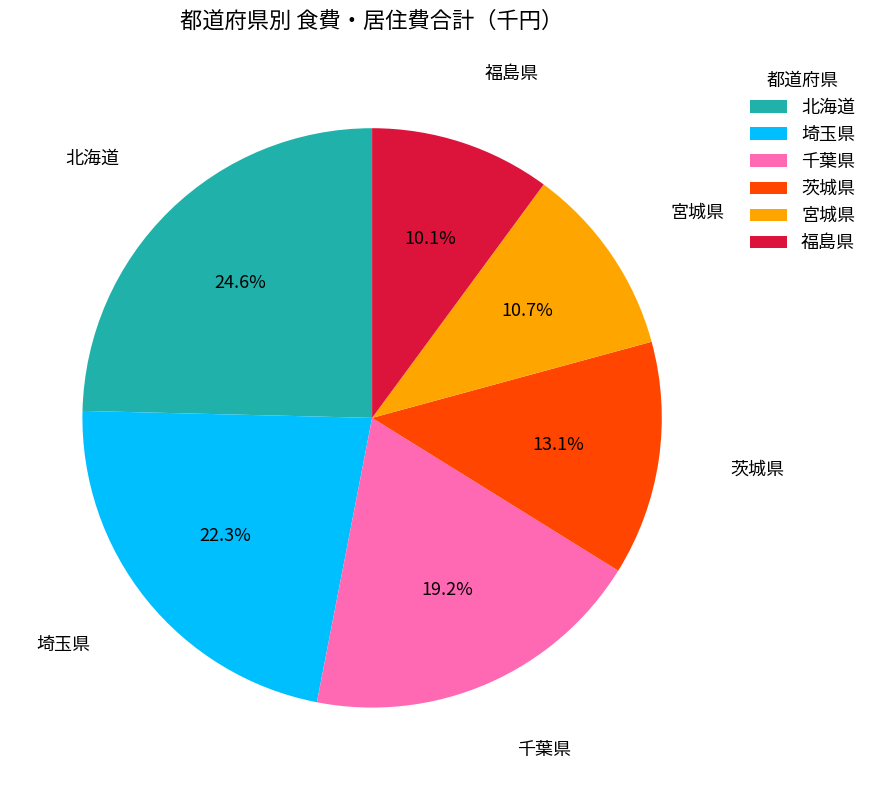

Does any single category account for the majority?

No